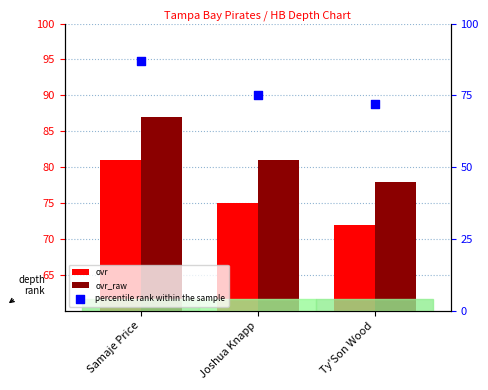

Is the value of percentile rank within the sample at Joshua Knapp greater than the value of ovr at Samaje Price?

No